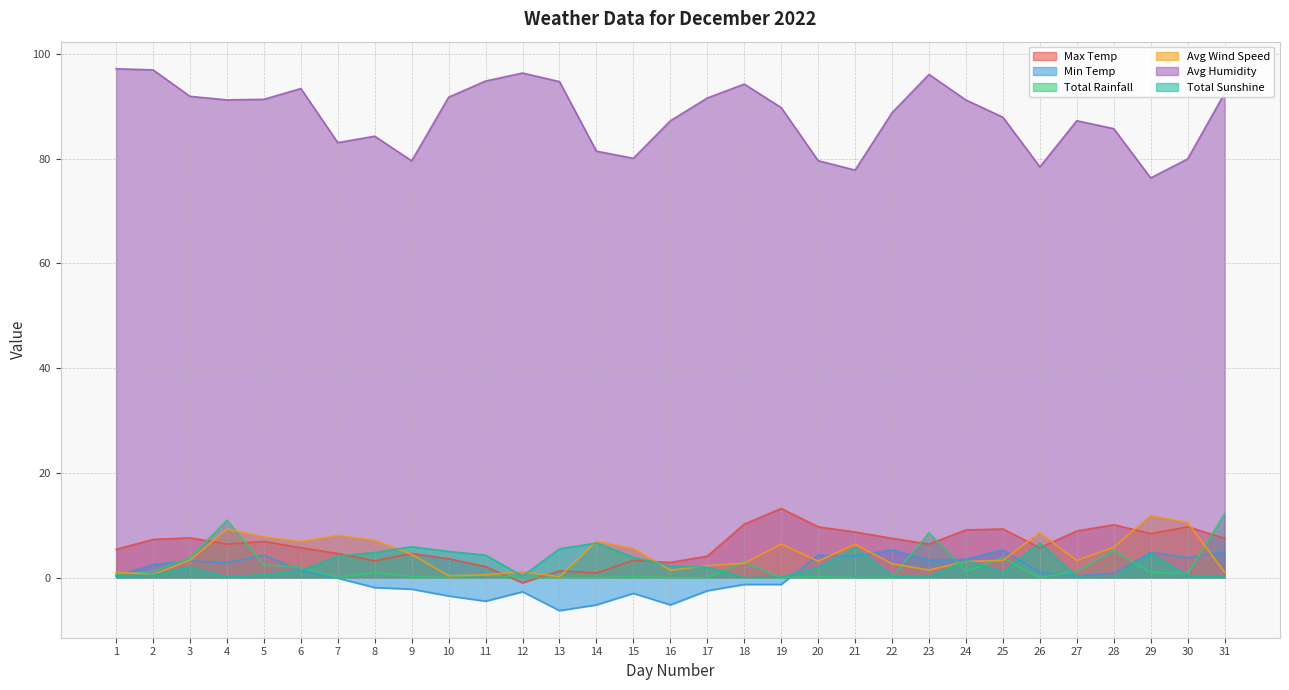

At which category does Avg Humidity reach its first local valley?

4